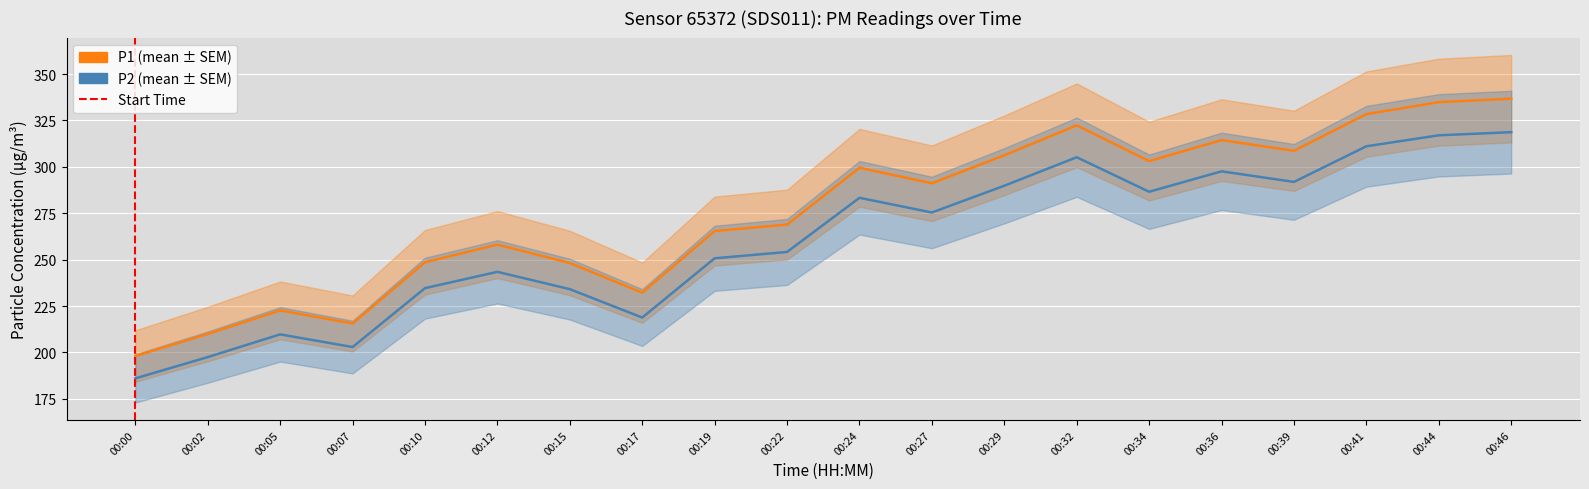

What is the total value across all series at 00:39?

600.6